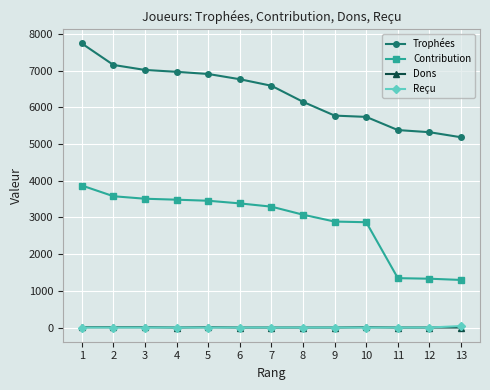

True or false: Contribution and Trophées cross at least once.

False